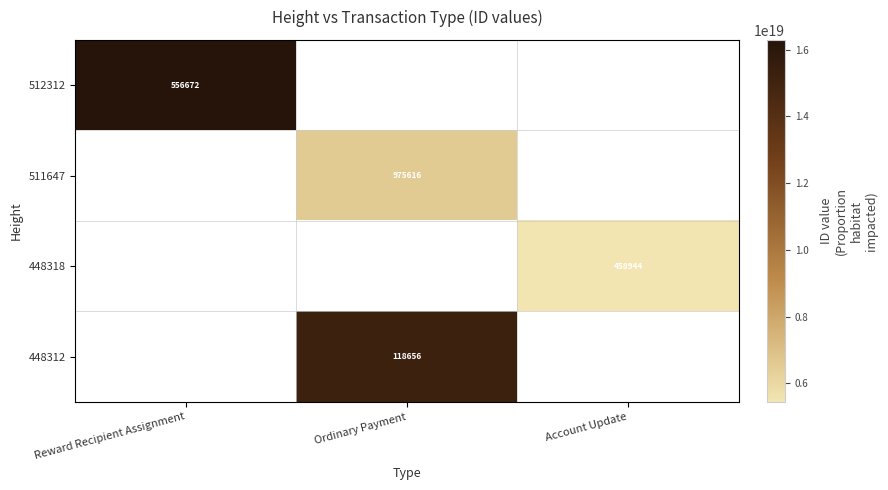

The value of 511647 at Ordinary Payment is 1570579. True or false?

False